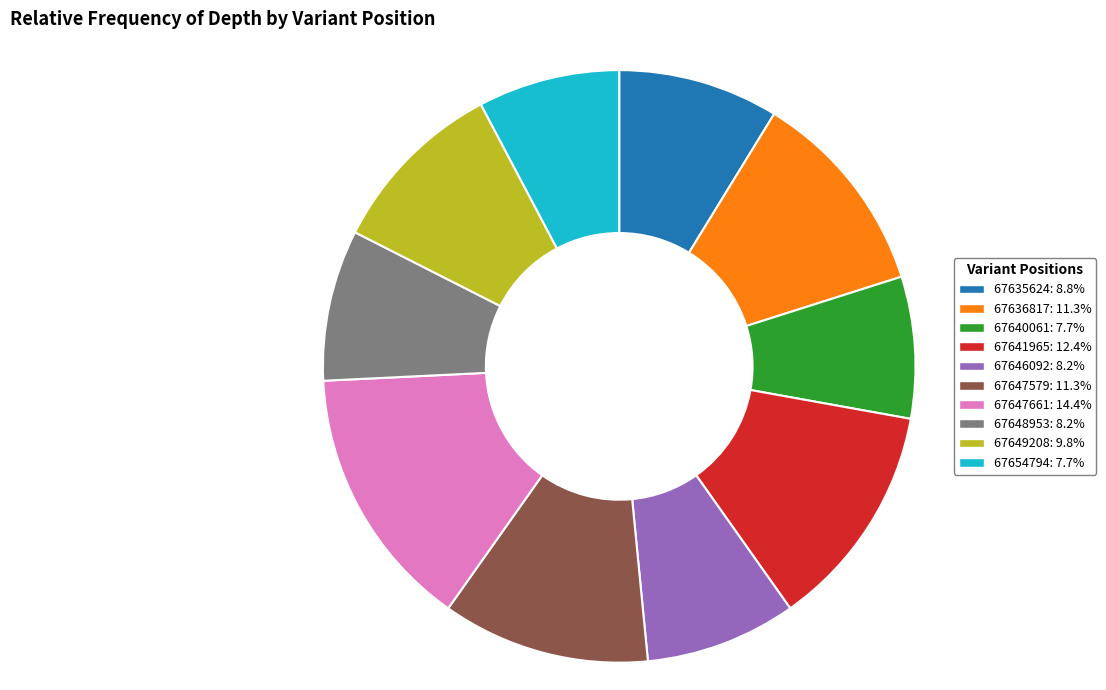

Combined, do 67636817: 11.3% and 67640061: 7.7% account for over 50%?

No